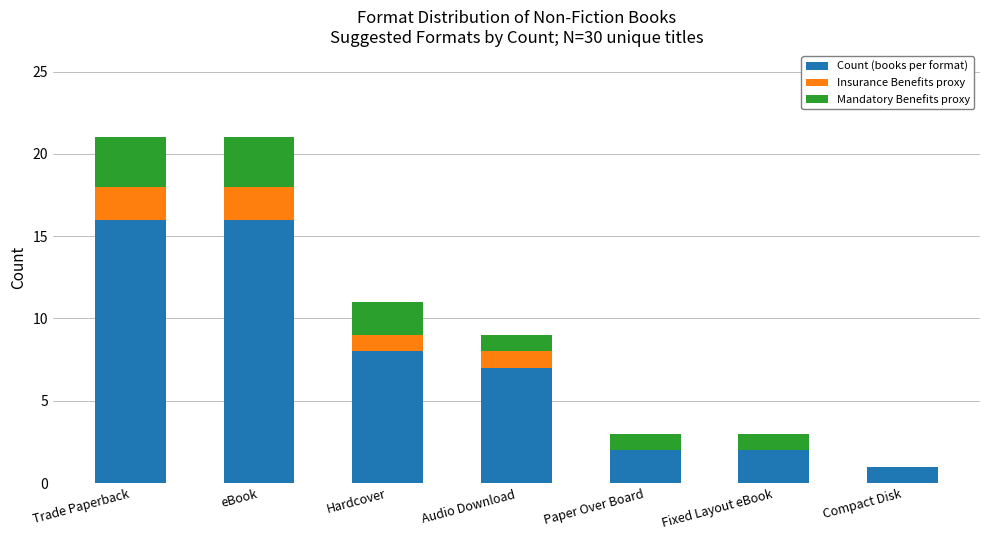

What is the total value across all series at eBook?

21